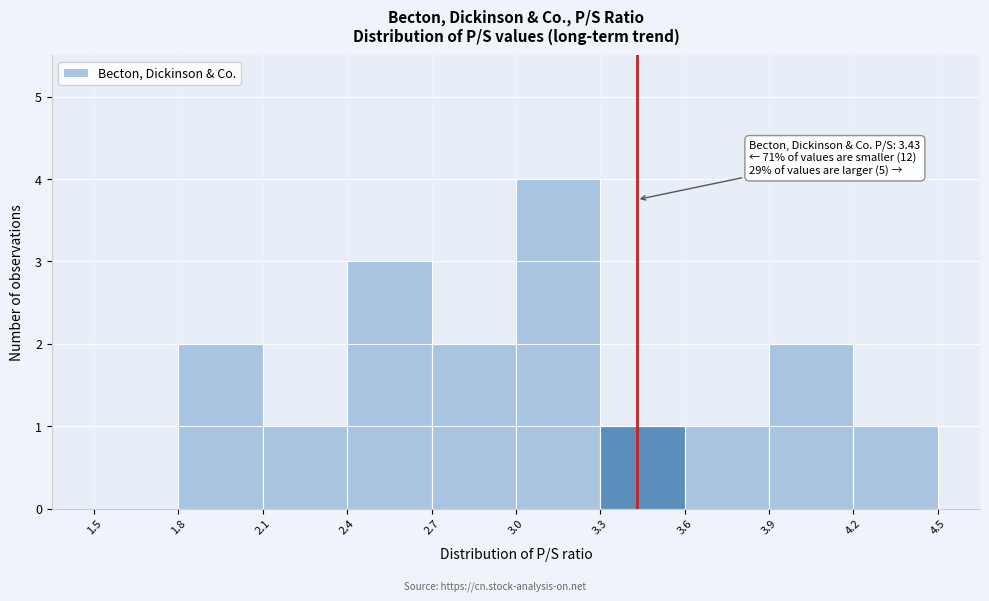

Over which range of the x-axis is the bar tallest?

3.0 to 3.3